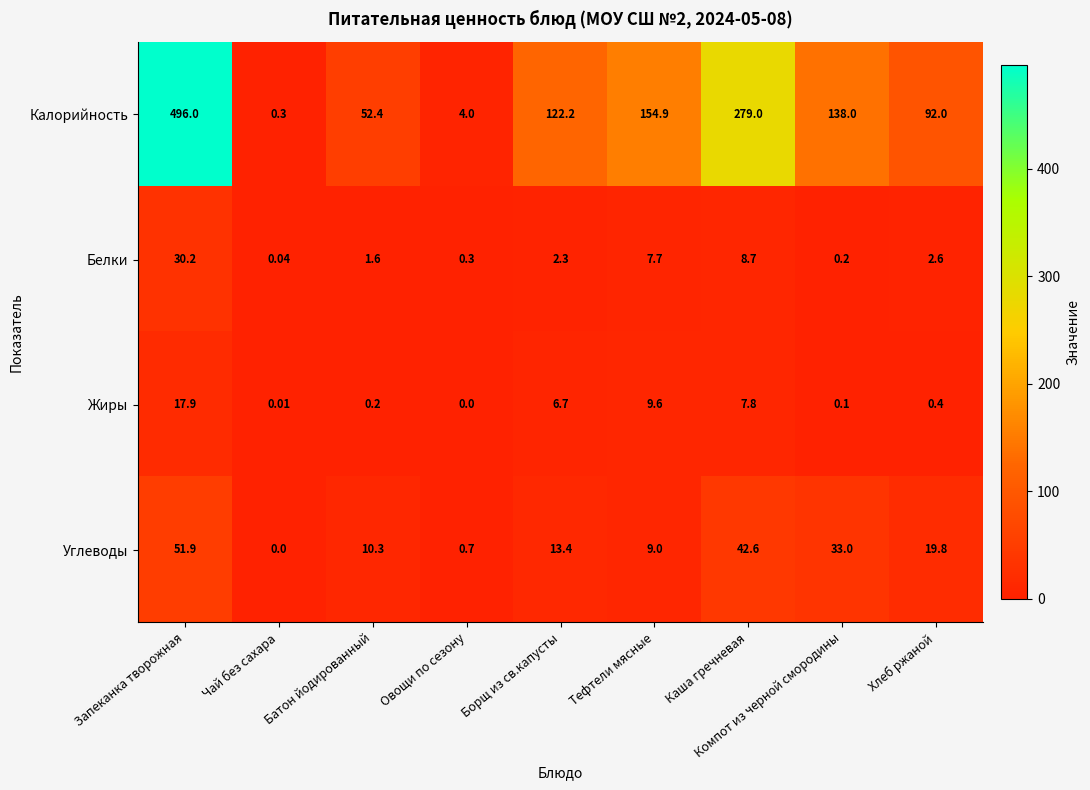

Rank the series at Батон йодированный from highest to lowest value.

Калорийность, Углеводы, Белки, Жиры